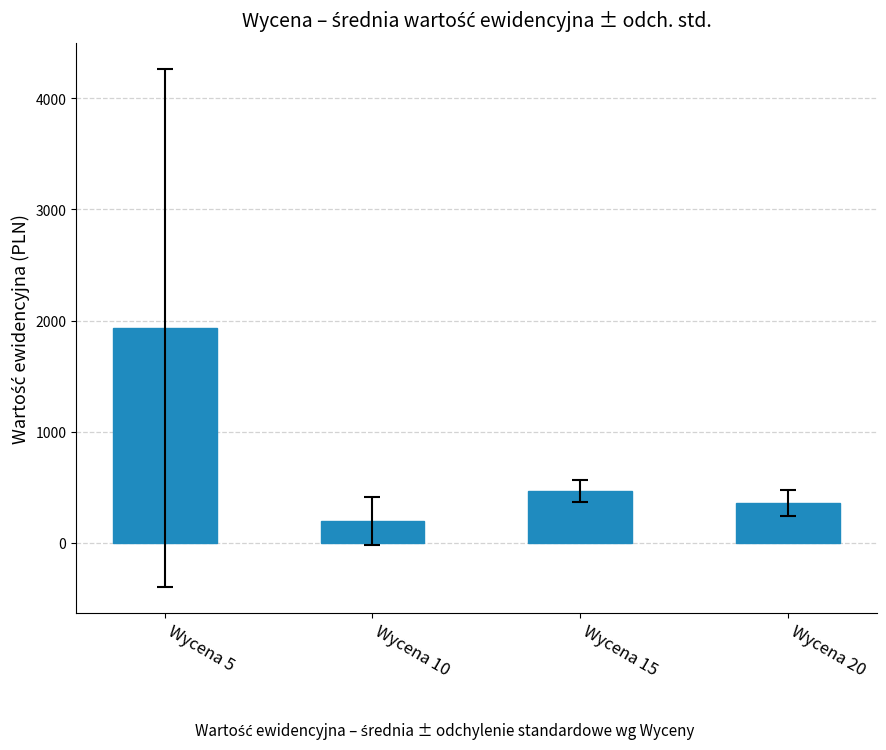

At which label does the data first exceed 465?

Wycena 5